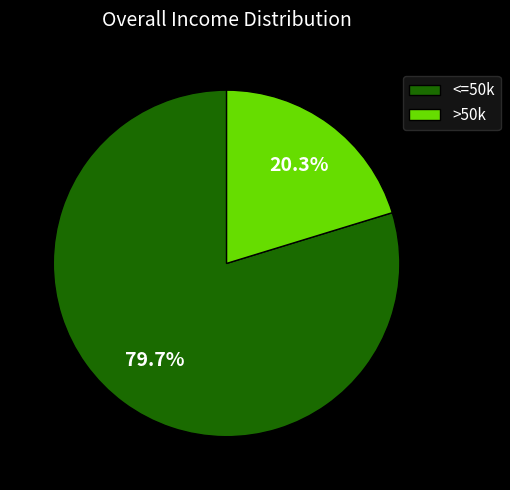

Which slice is the largest?

<=50k